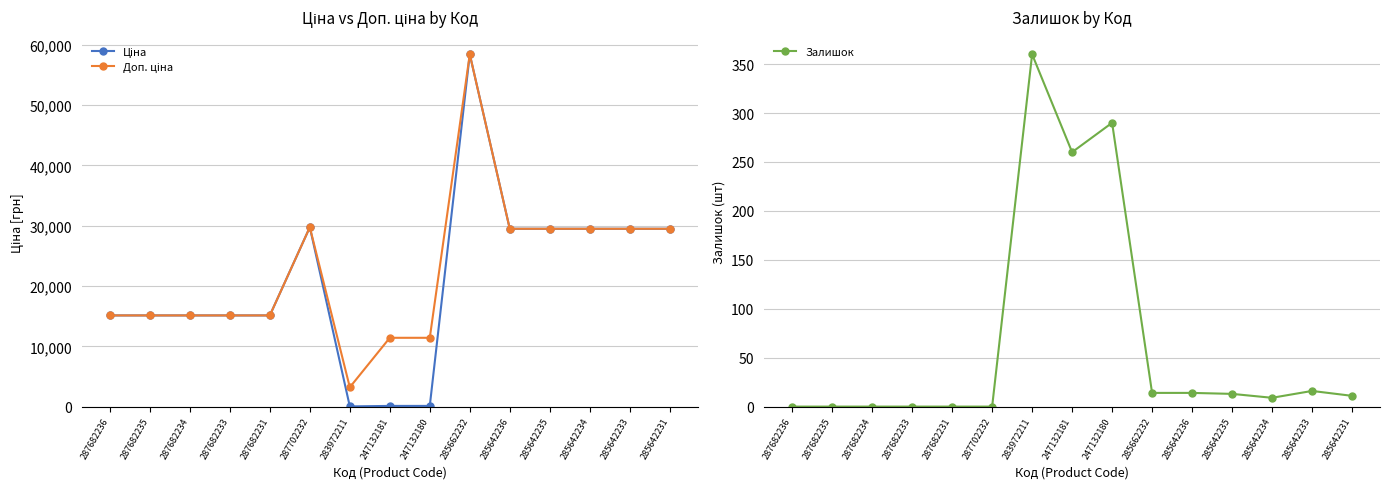

Is this an area chart (filled region under the line)?

No